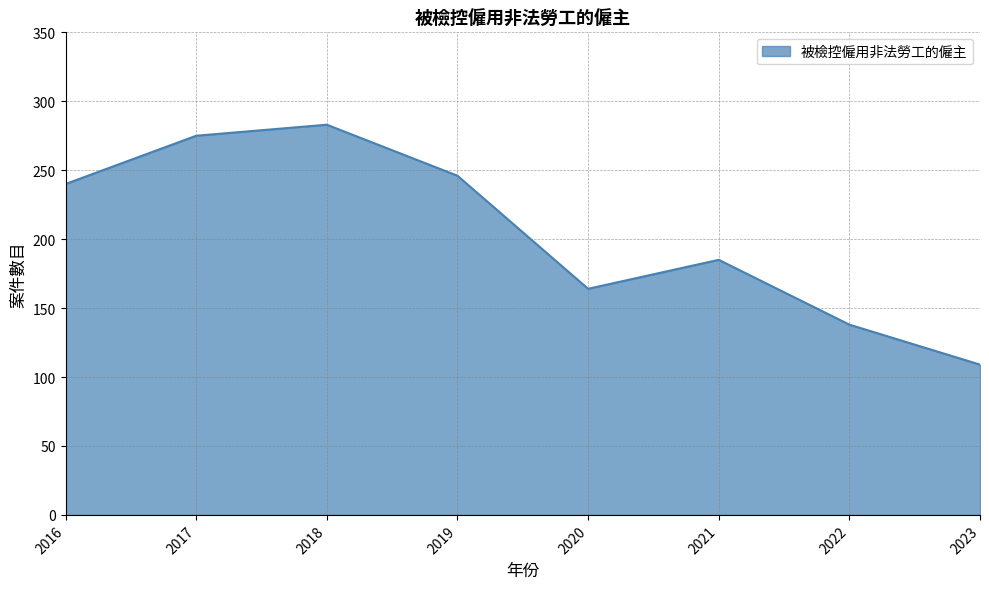

What is the minimum value shown in the chart?

109